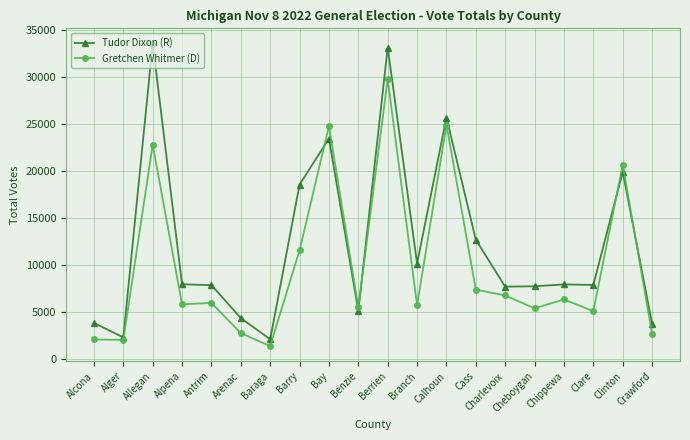

Which series has the widest spread of values?

Tudor Dixon (R)